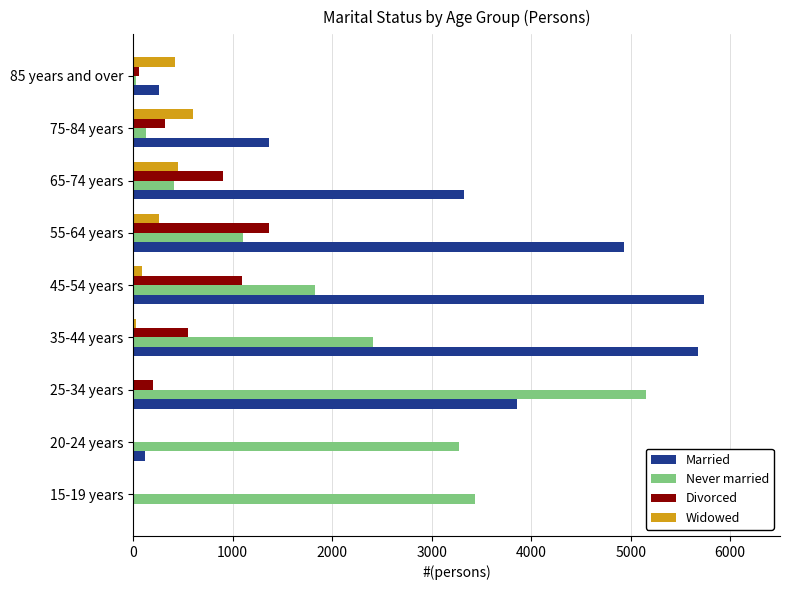

At which label is Divorced closest to 680?

35-44 years